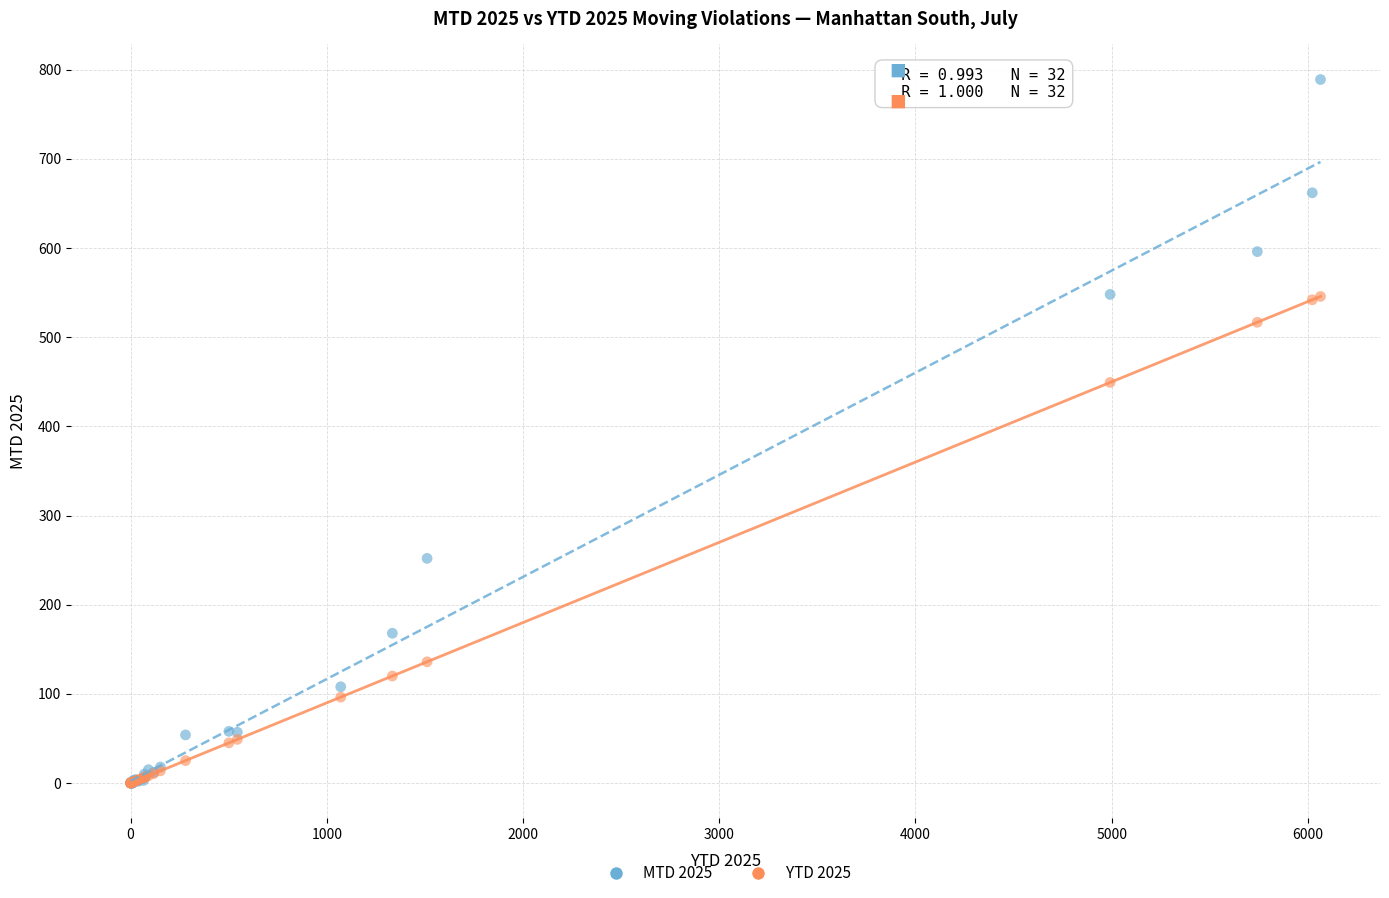

In the MTD 2025 series, what Y value is closest to 394?

252.0